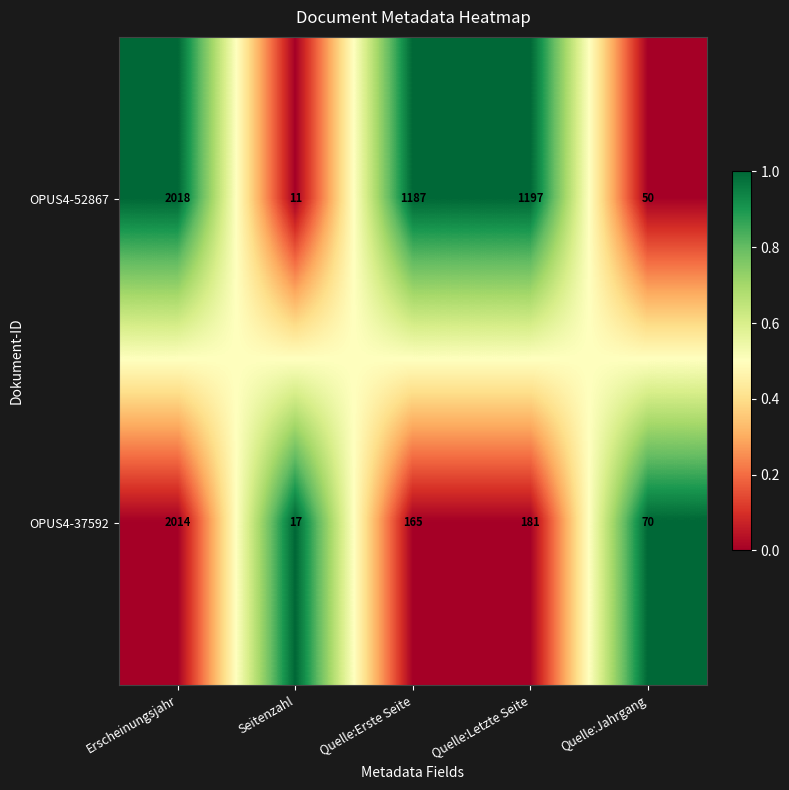

Where does the OPUS4-37592 series first go above 165?

Erscheinungsjahr